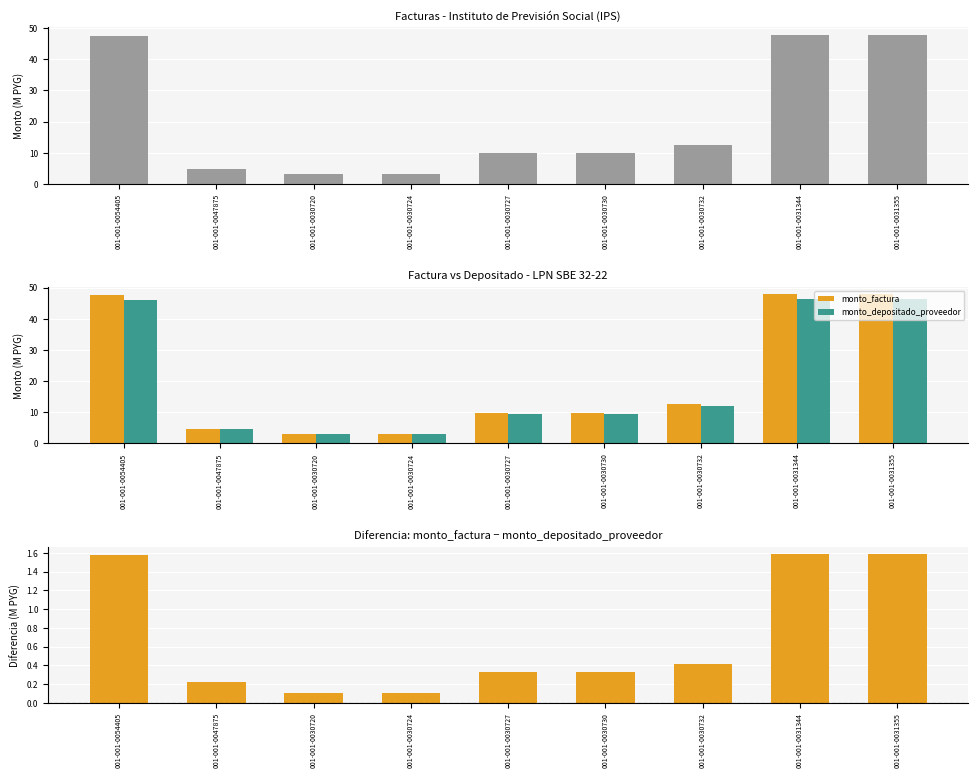

What is the smallest value displayed?

0.1